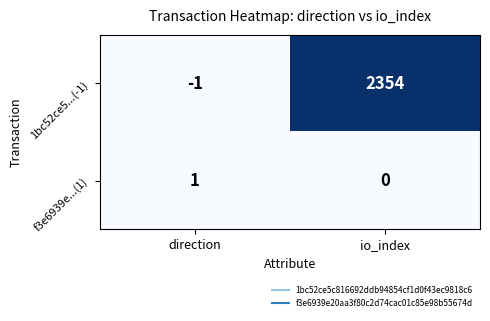

At io_index, list the series in order from smallest to largest.

f3e6939e...(1), 1bc52ce5...(-1)